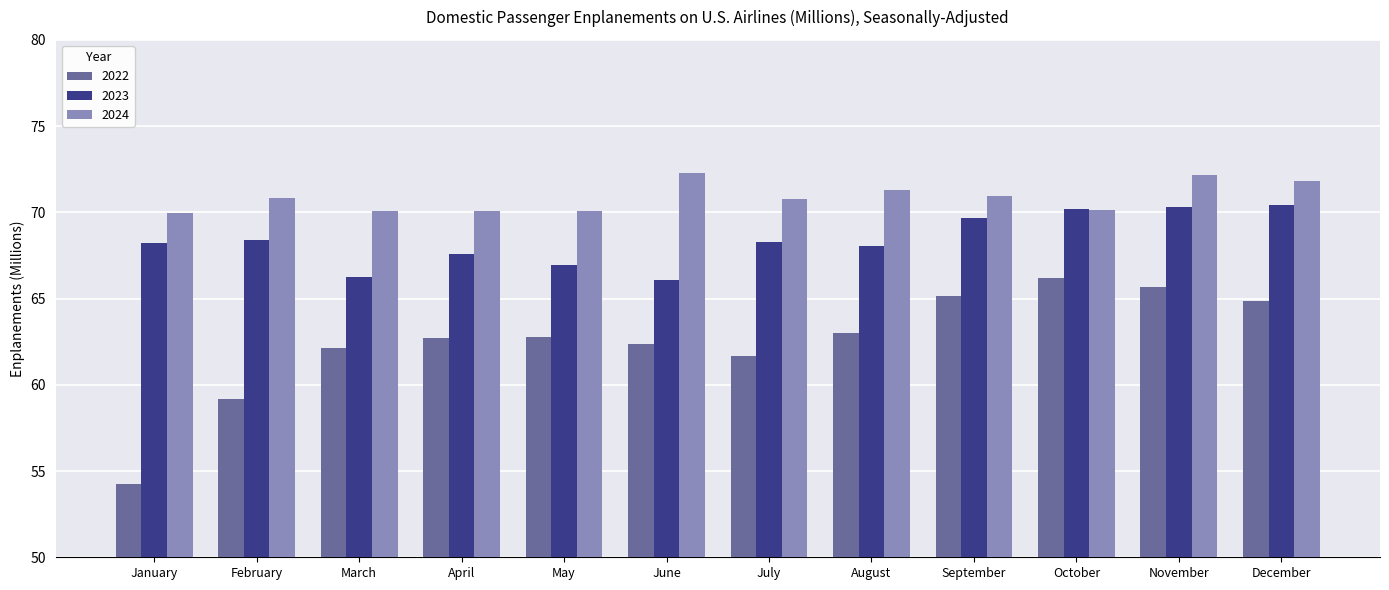

What value does the 2024 series have at July?

70.8